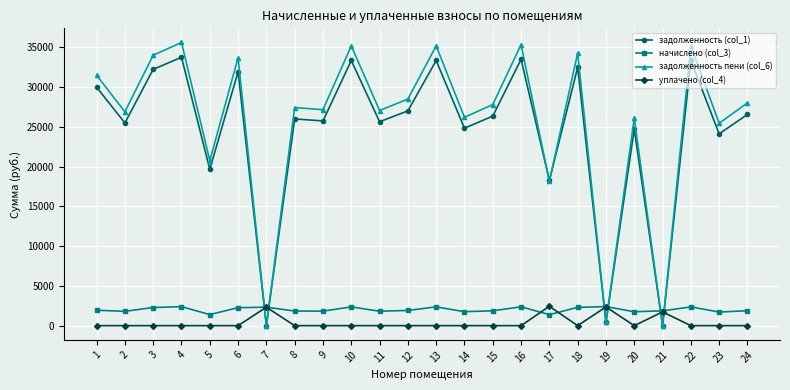

Which series ends up on top after the final intersection of уплачено (col_4) and начислено (col_3)?

начислено (col_3)